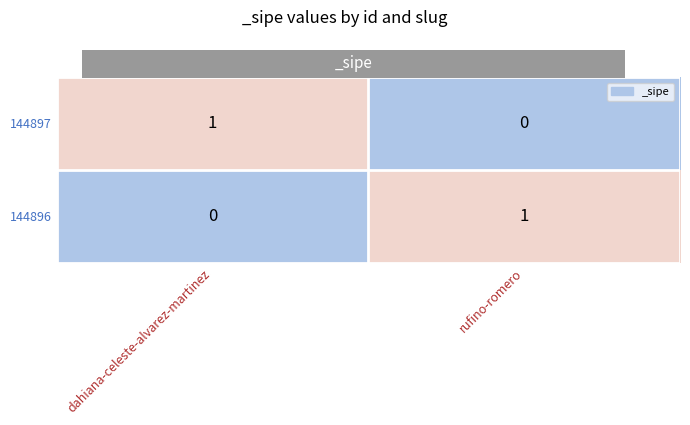

Where is 144897 nearest to the value 0?

rufino-romero